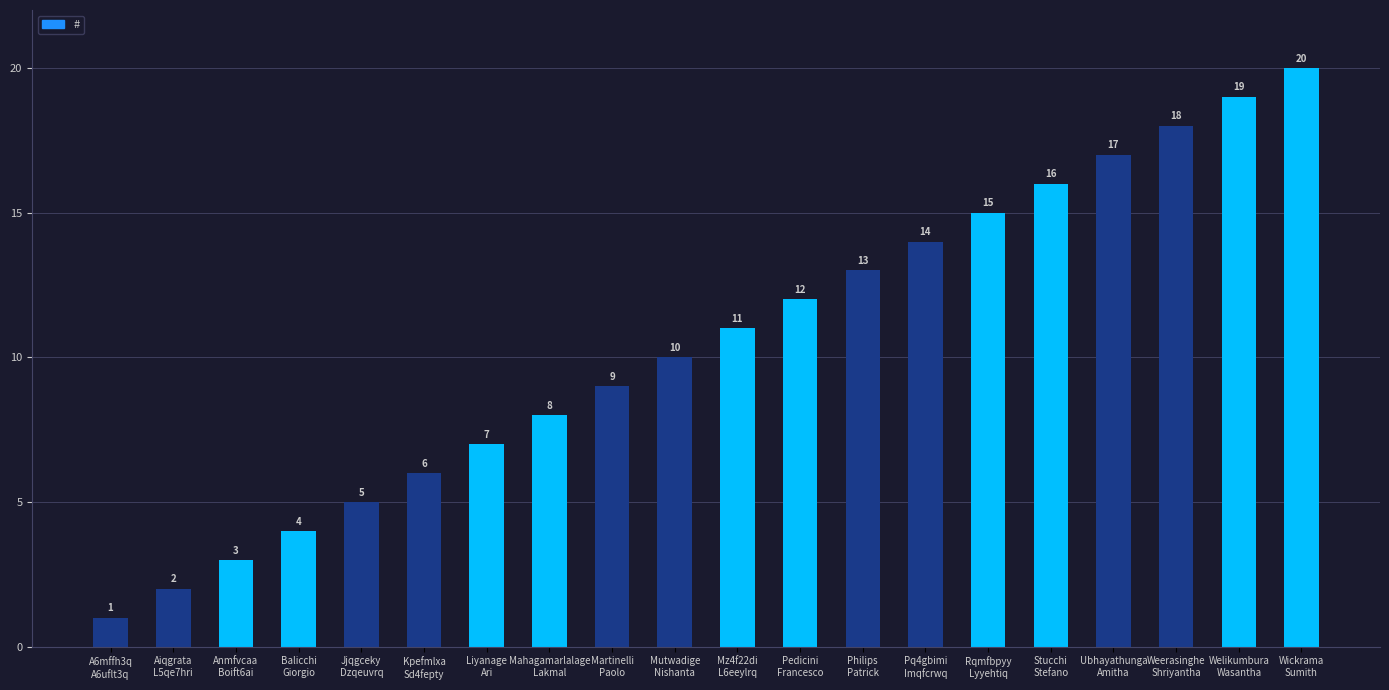

What is the sum of all values?

210